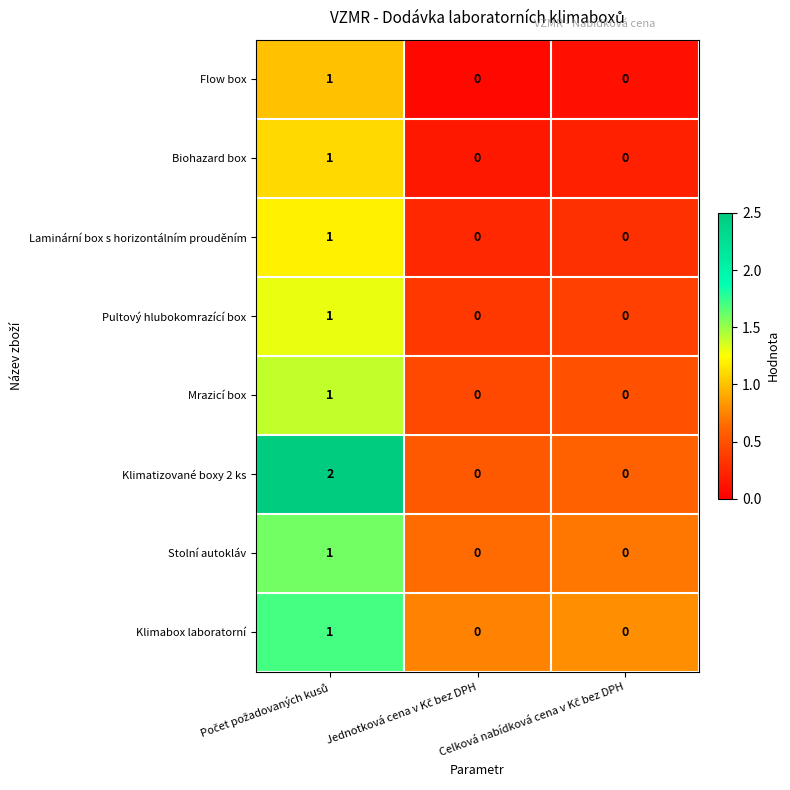

Count the Biohazard box values in the range 0 to 1.

3